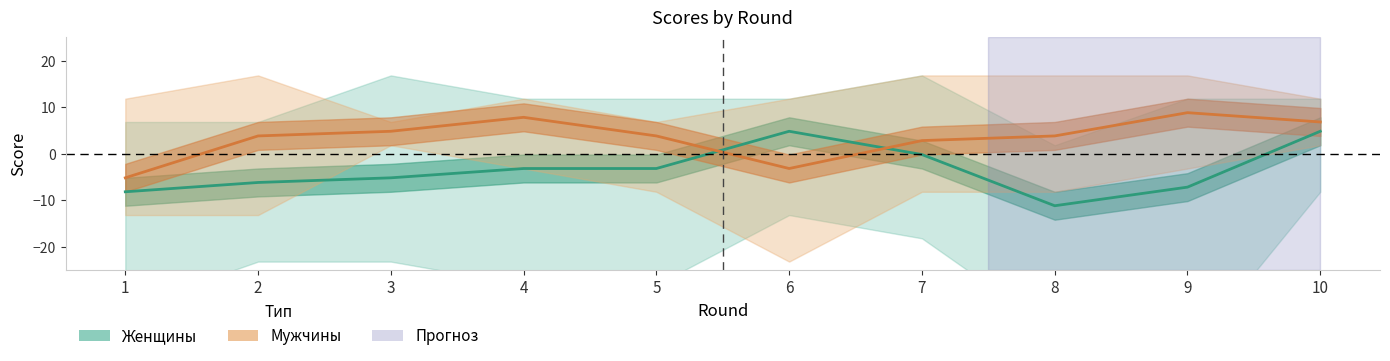

What is the approximate value of Мужчины (среднее) at 2?

3.9